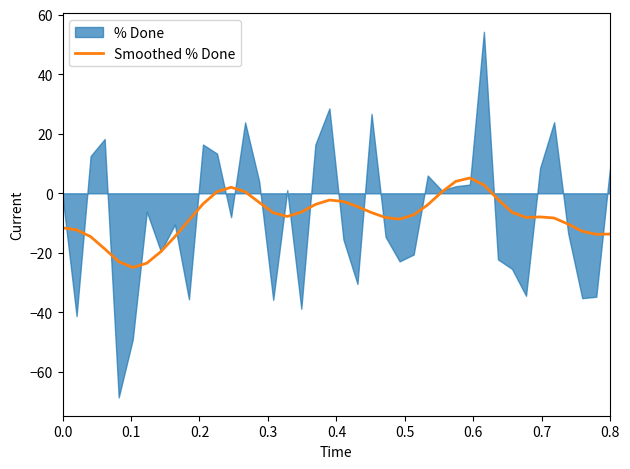

How many negative values are there?

33